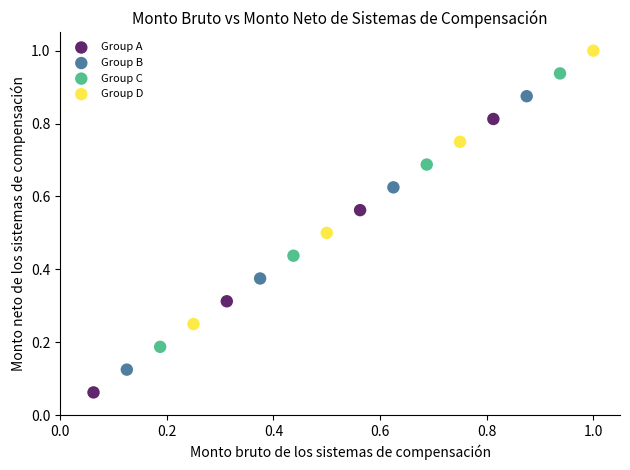

Which series reaches the maximum Y coordinate?

Group D